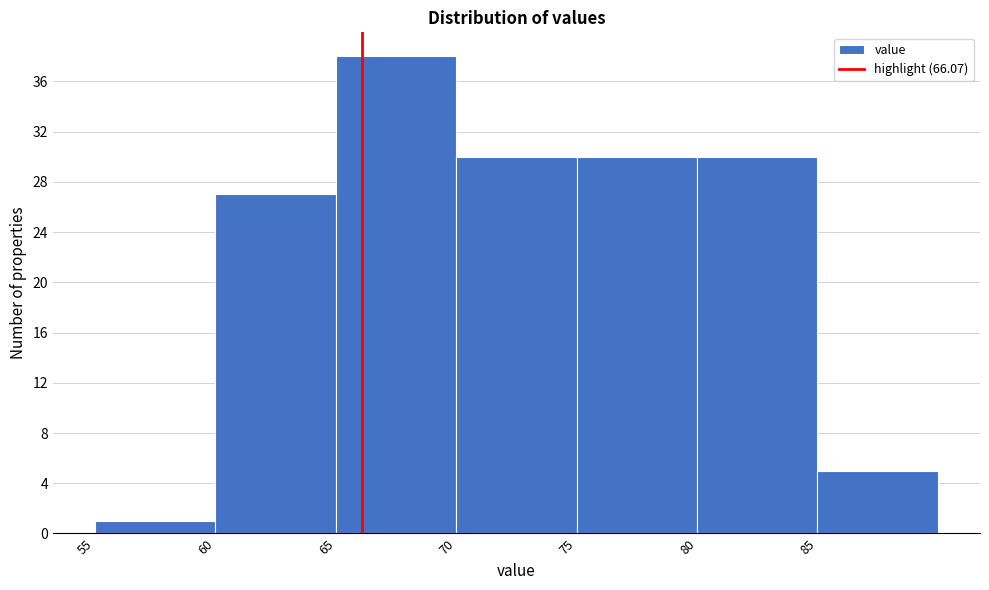

Reading left to right, transcribe this chart: for each bar, give the range it covers on the x-axis and its height. The values are not printed on the chart, so give them approximately, as read against the axis.

55 to 60: 1
60 to 65: 27
65 to 70: 38
70 to 75: 30
75 to 80: 30
80 to 85: 30
85 to 90: 5